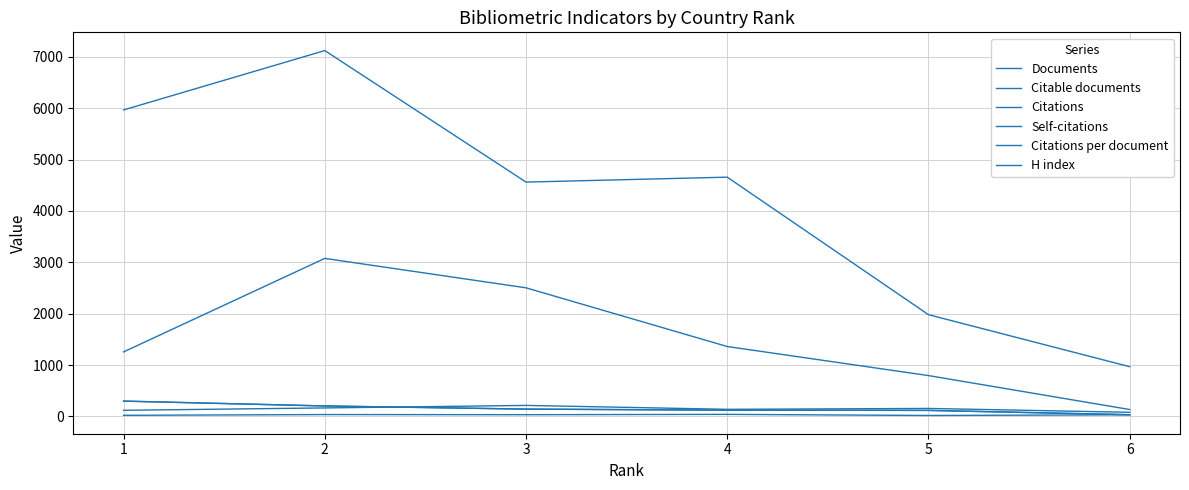

What is the value of the Citations per document point at the 3rd from the left?

32.4